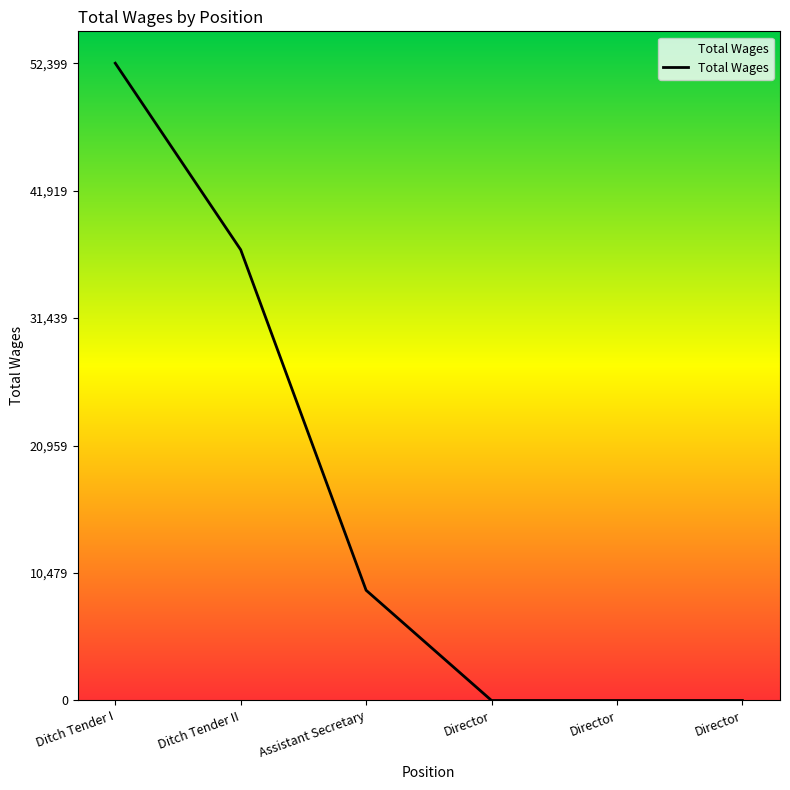

Which has a higher value, Director or Director?

Director